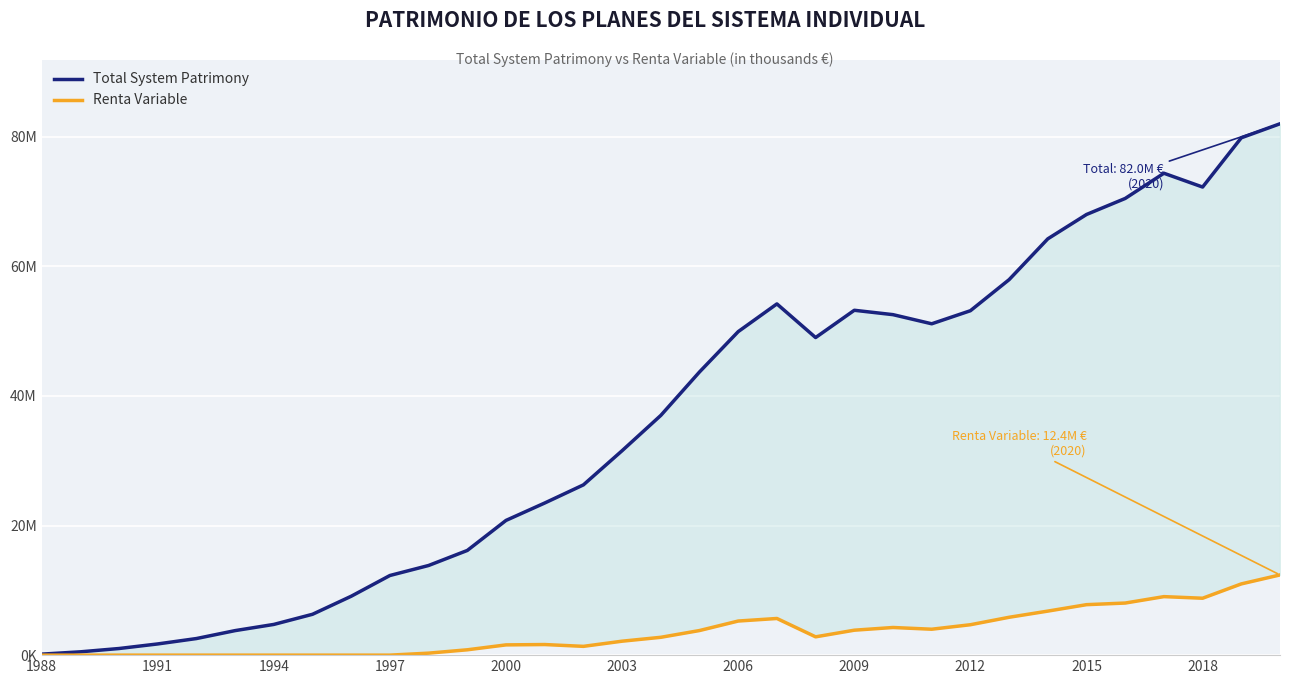

True or false: Renta Variable and Total System Patrimony cross at least once.

False